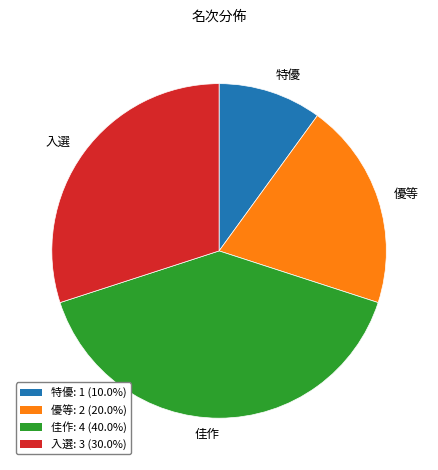

Combined, do 入選 and 特優 account for over 50%?

No